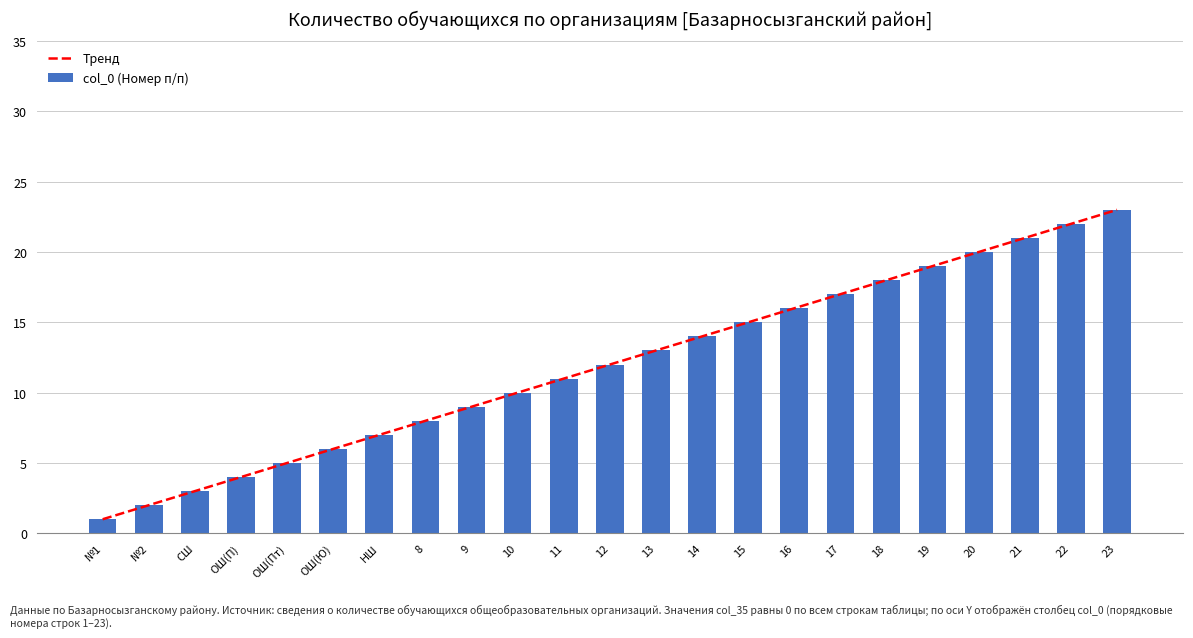

What are all the series names shown in the legend?

Тренд, col_0 (Номер п/п)